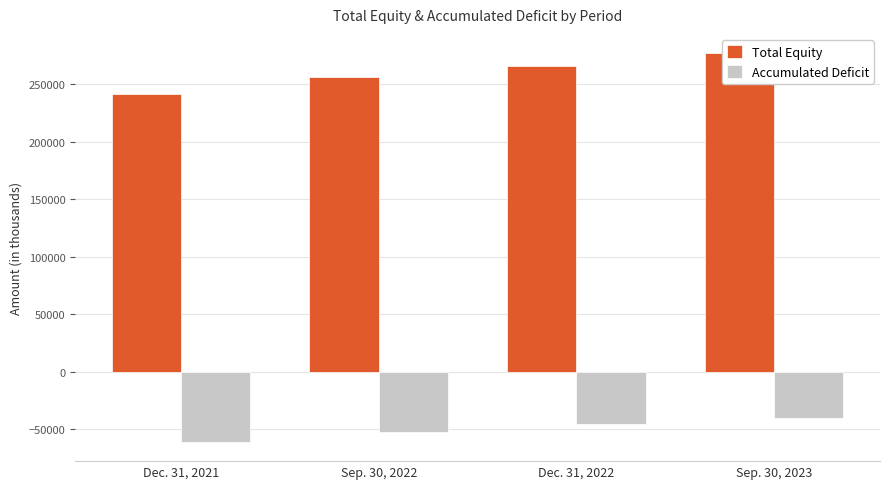

What is the value of the Total Equity bar at the 1st from the left?

241335